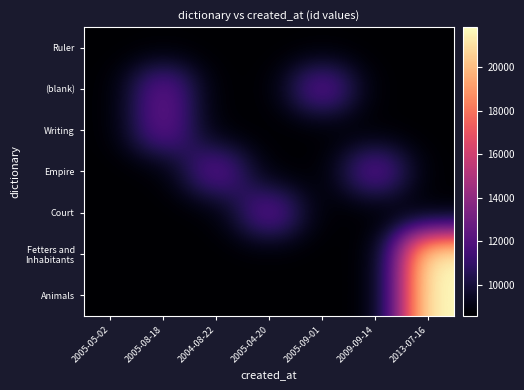

Which series has the largest total across all categories?

Animals